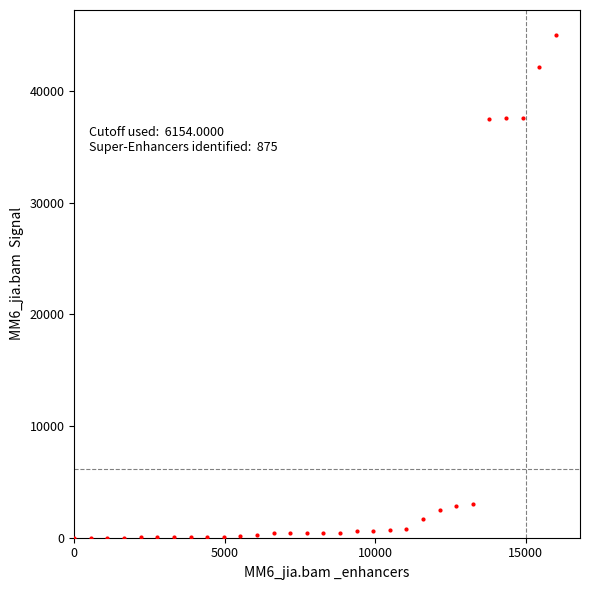

What is the range of Y values (max minus min)?

45000.0